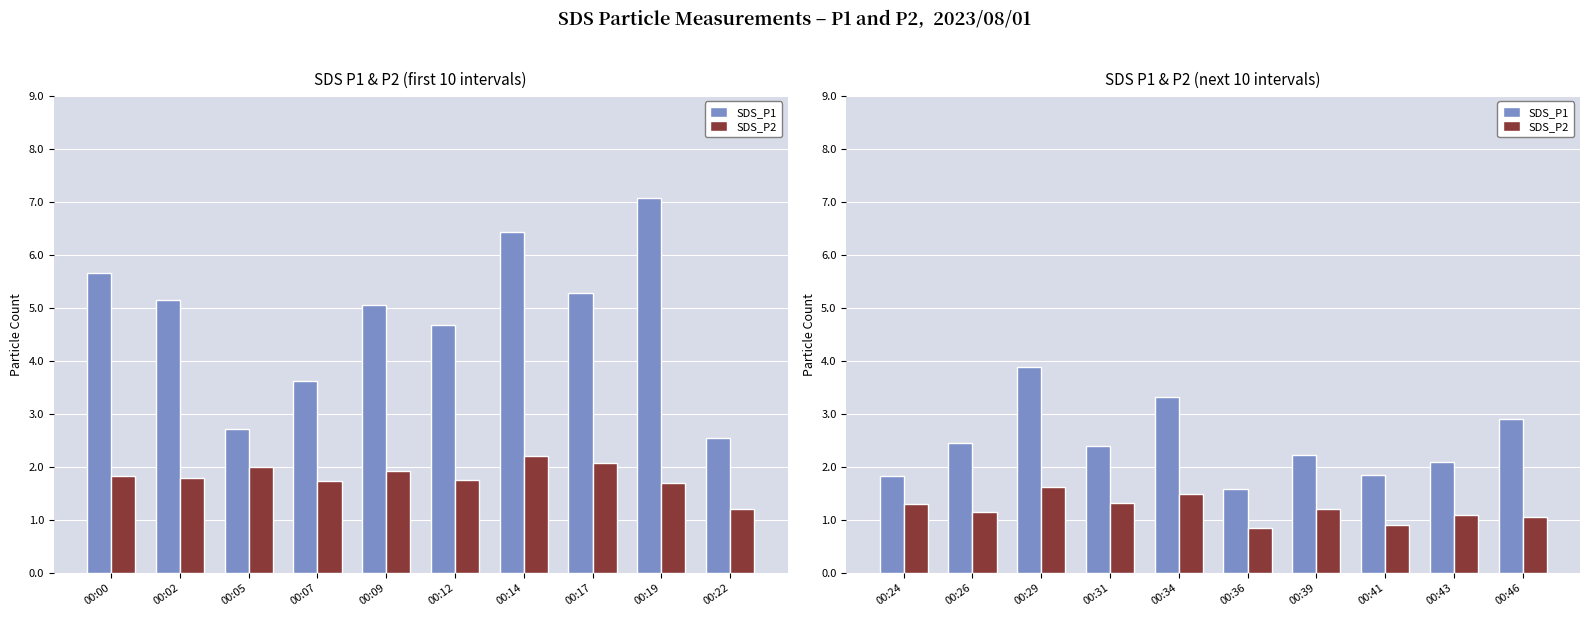

What are all the series names shown in the legend?

SDS_P1, SDS_P2